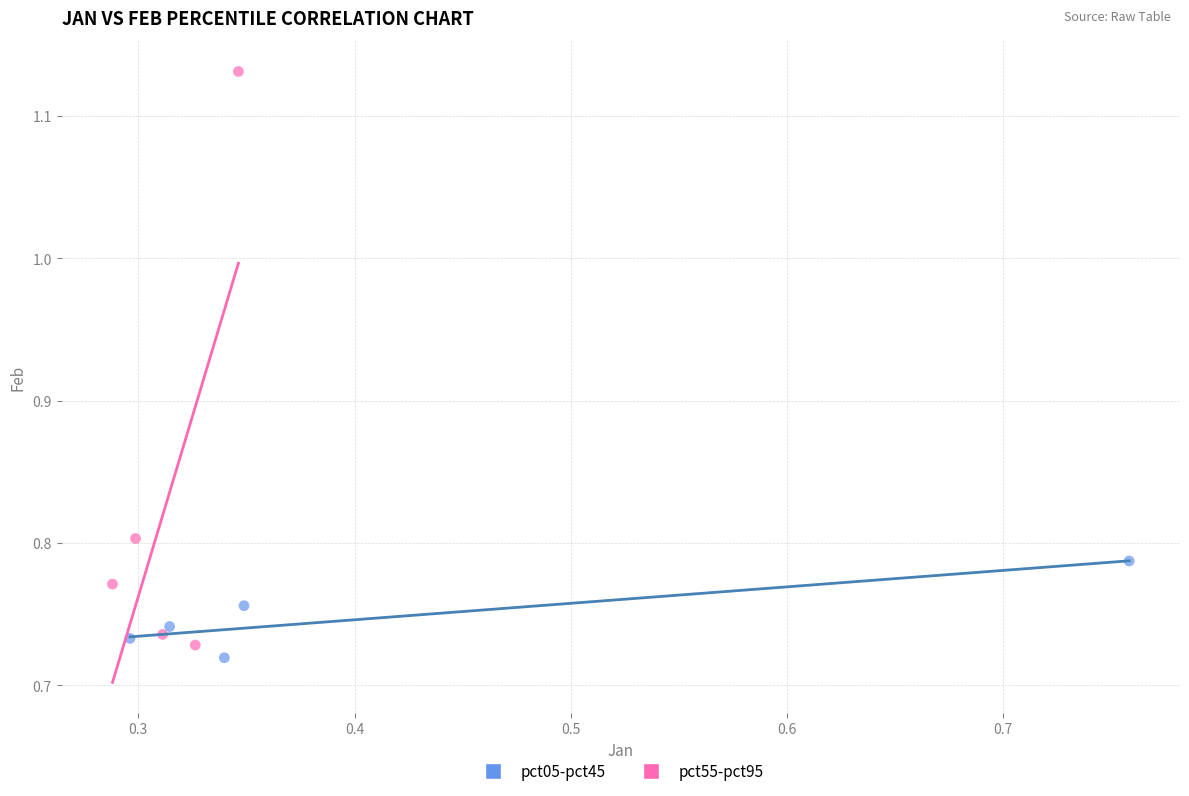

What are all the series names shown in the legend?

pct05-pct45, pct55-pct95